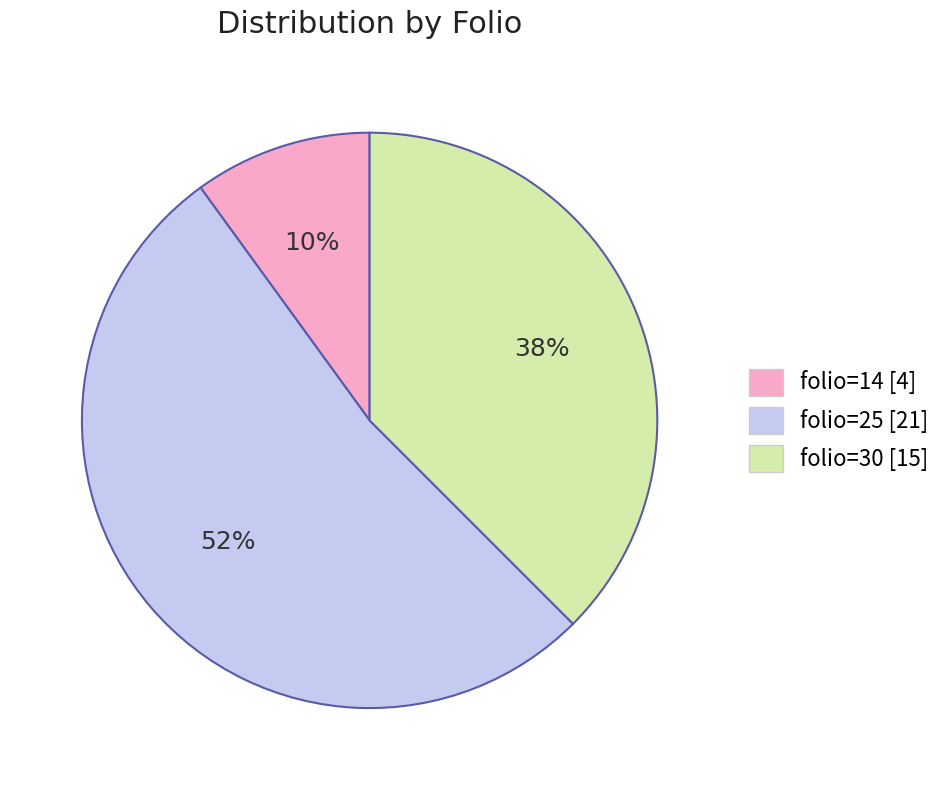

To the nearest percent, what is the difference between the largest and smallest slice percentages?

42%